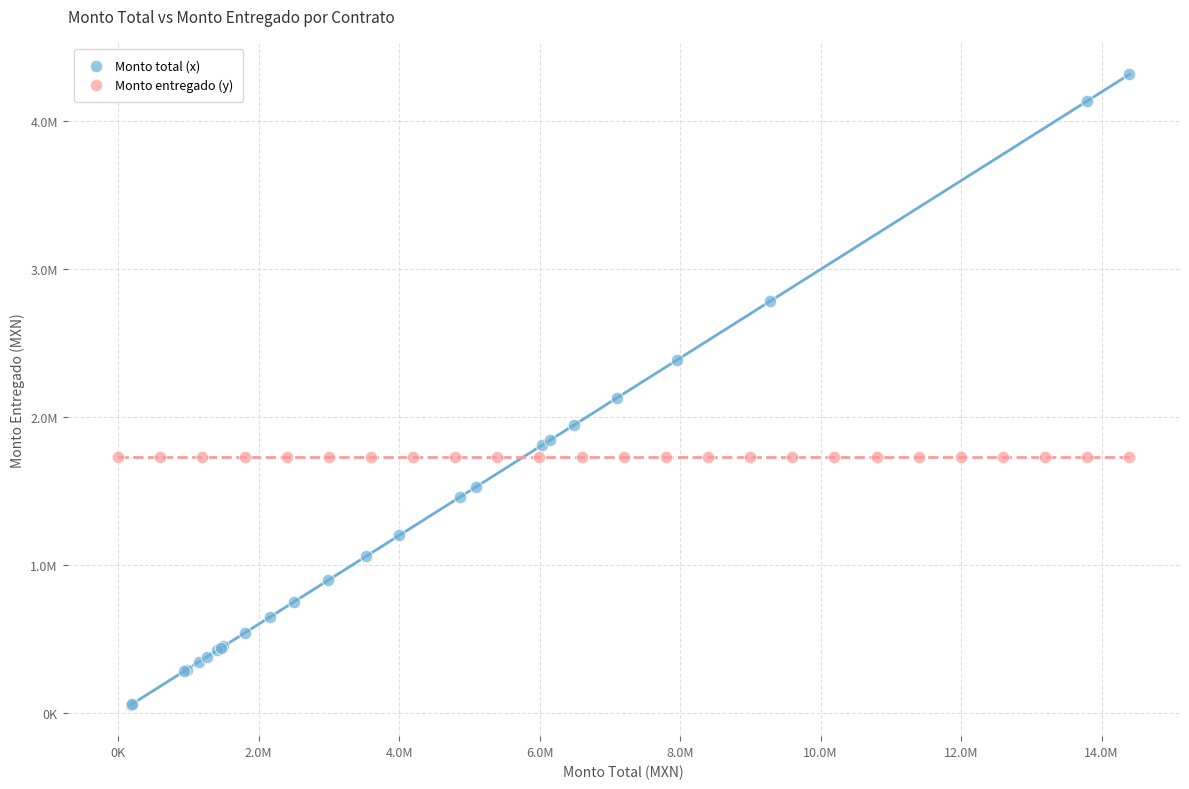

Which series reaches the minimum Y coordinate?

Monto total (x)